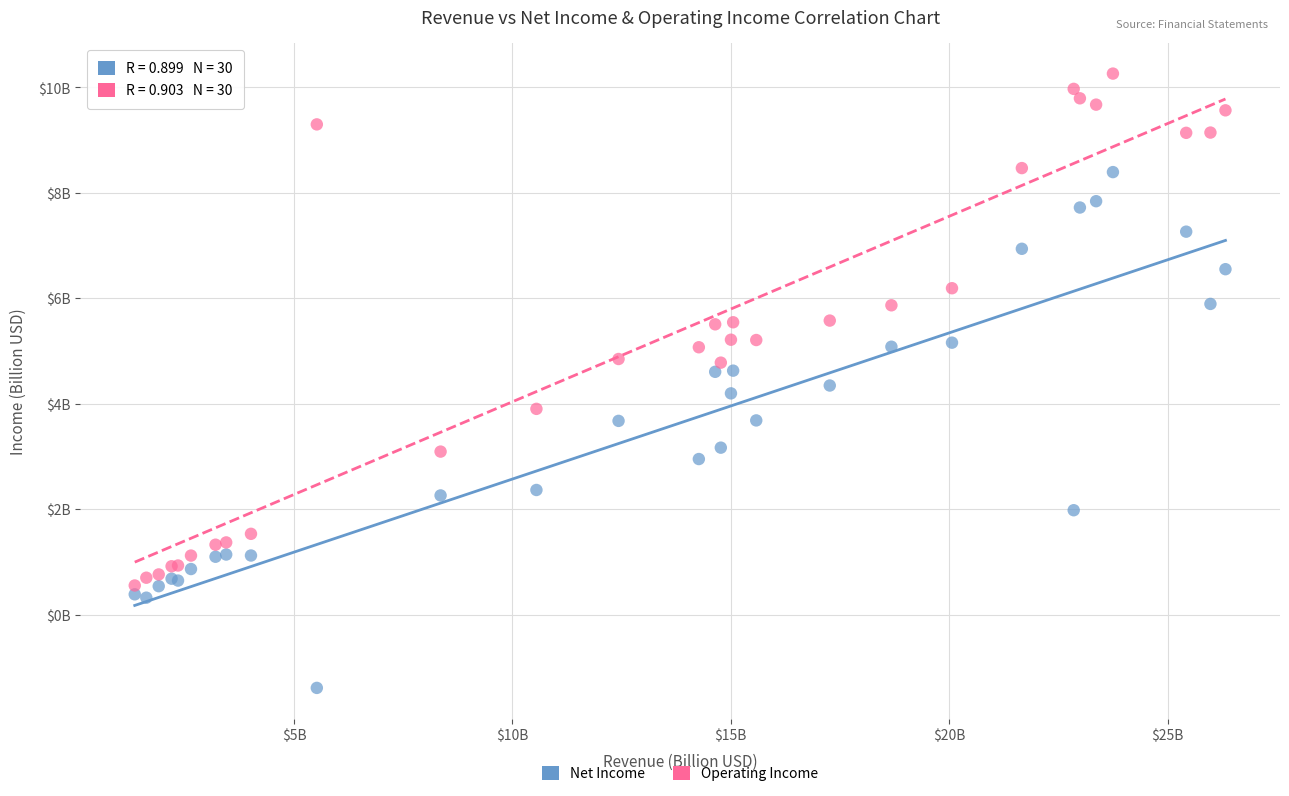

Which series contains the lowest Y value?

Net Income